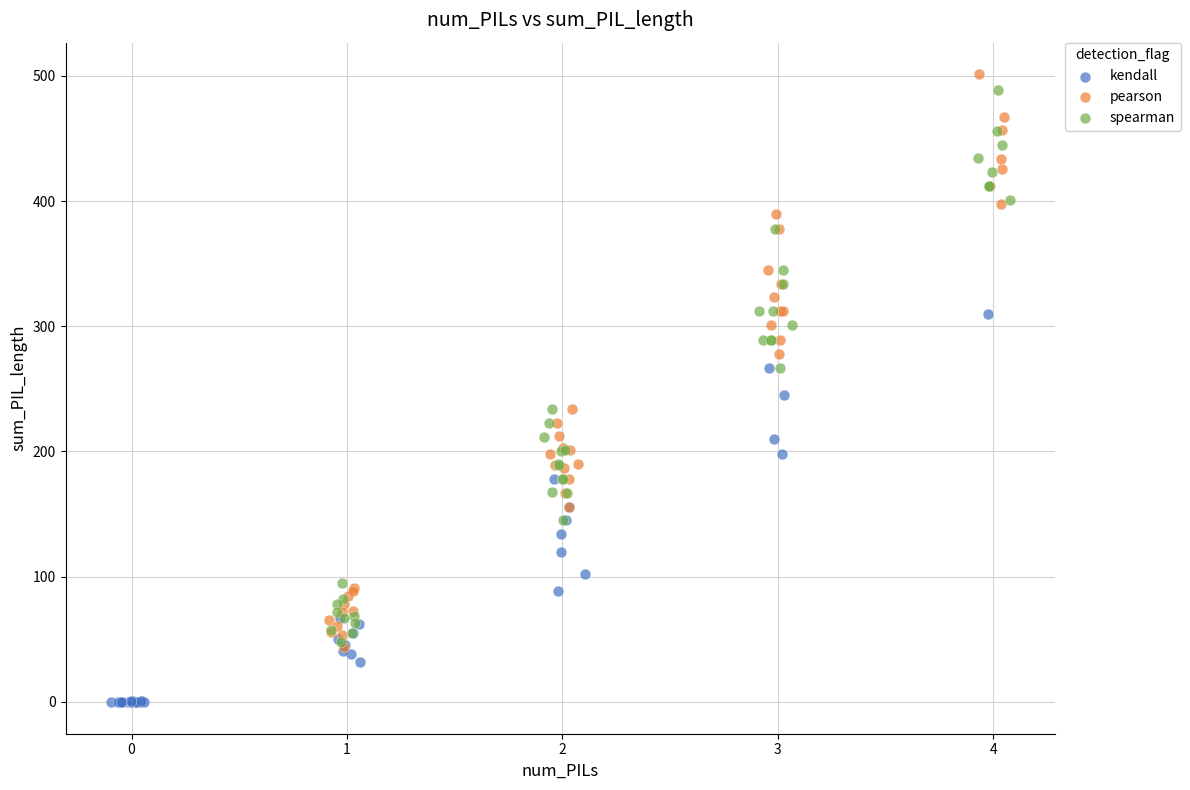

What are all the series names shown in the legend?

kendall, pearson, spearman